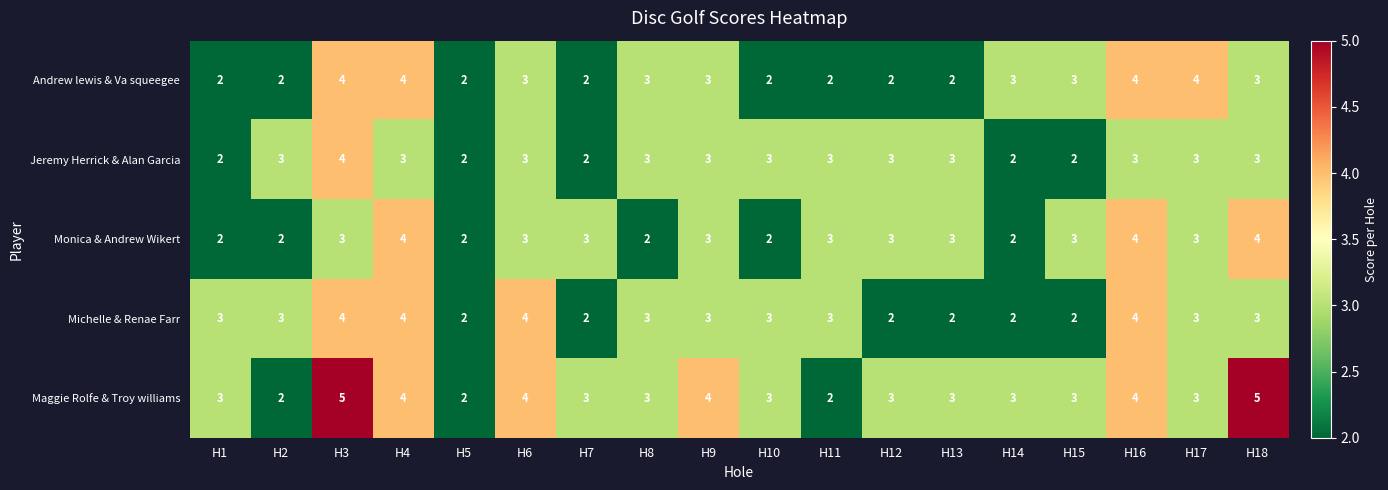

The value of Andrew lewis & Va squeegee at H1 is 1. True or false?

False